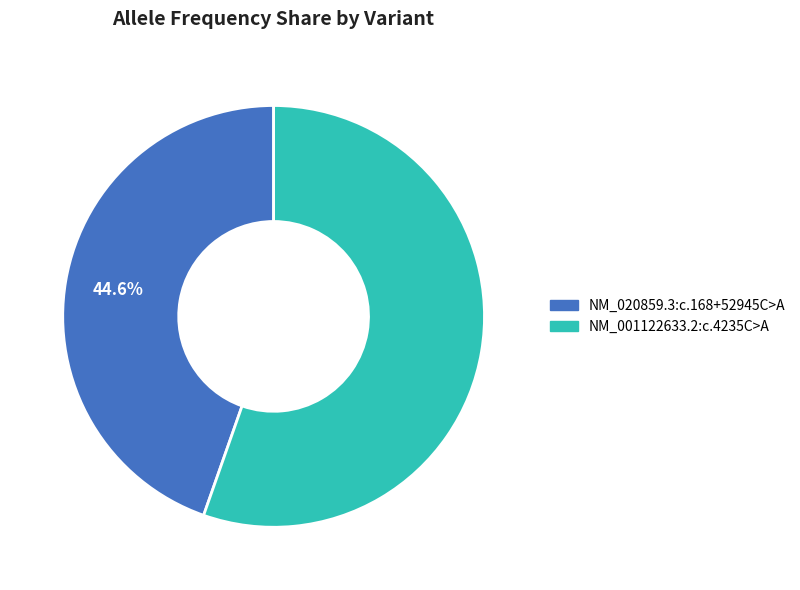

Which has a higher value, NM_001122633.2:c.4235C>A or NM_020859.3:c.168+52945C>A?

NM_001122633.2:c.4235C>A